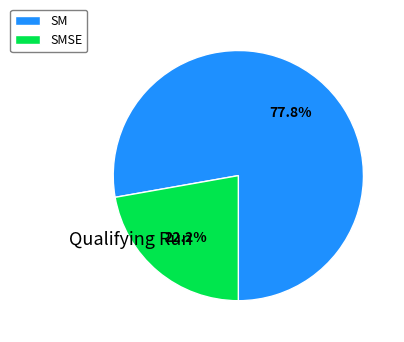

Is the sum of SM and SMSE greater than half?

Yes